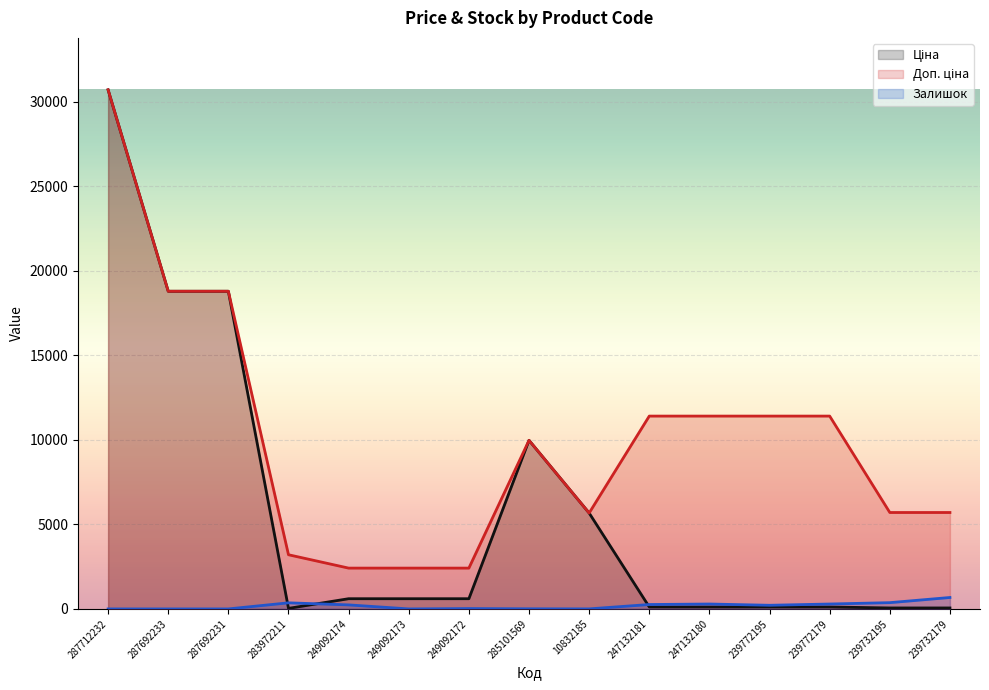

True or false: Доп. ціна has more than 2 points higher than both neighbors.

False